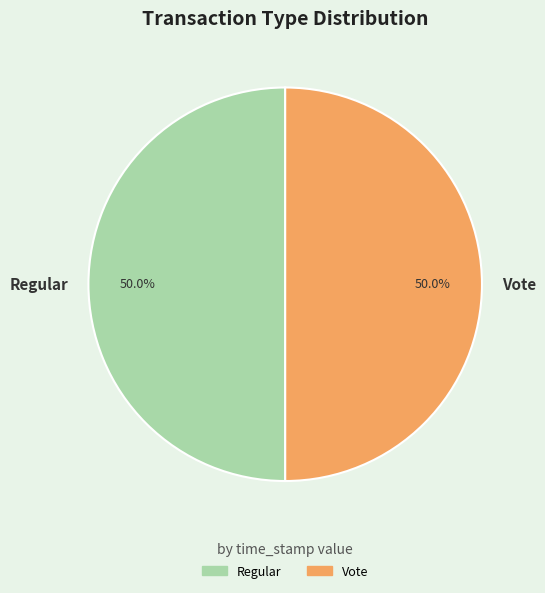

To the nearest percent, what percentage of the pie is Vote?

50%